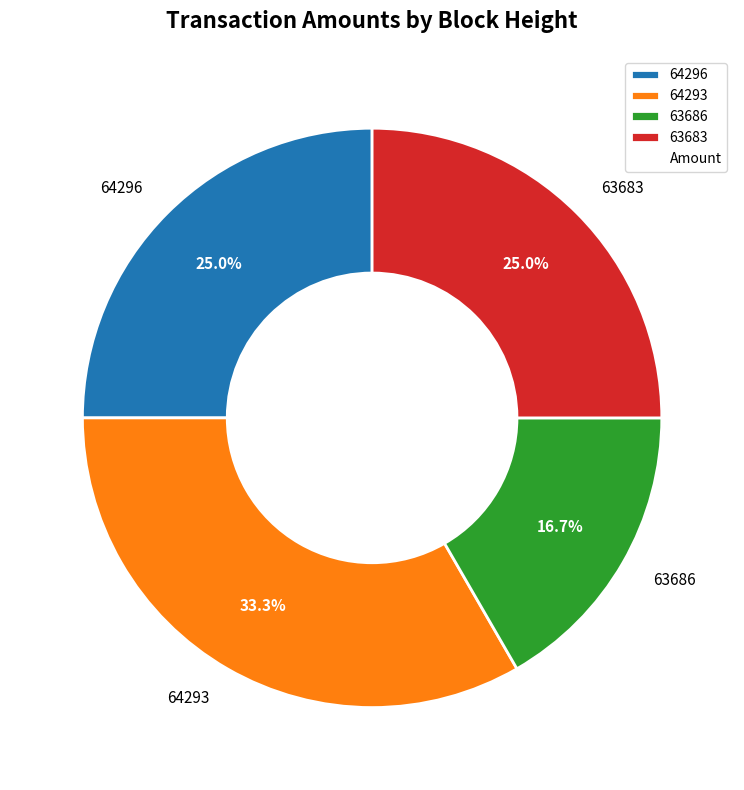

How many segments does this pie chart have?

4